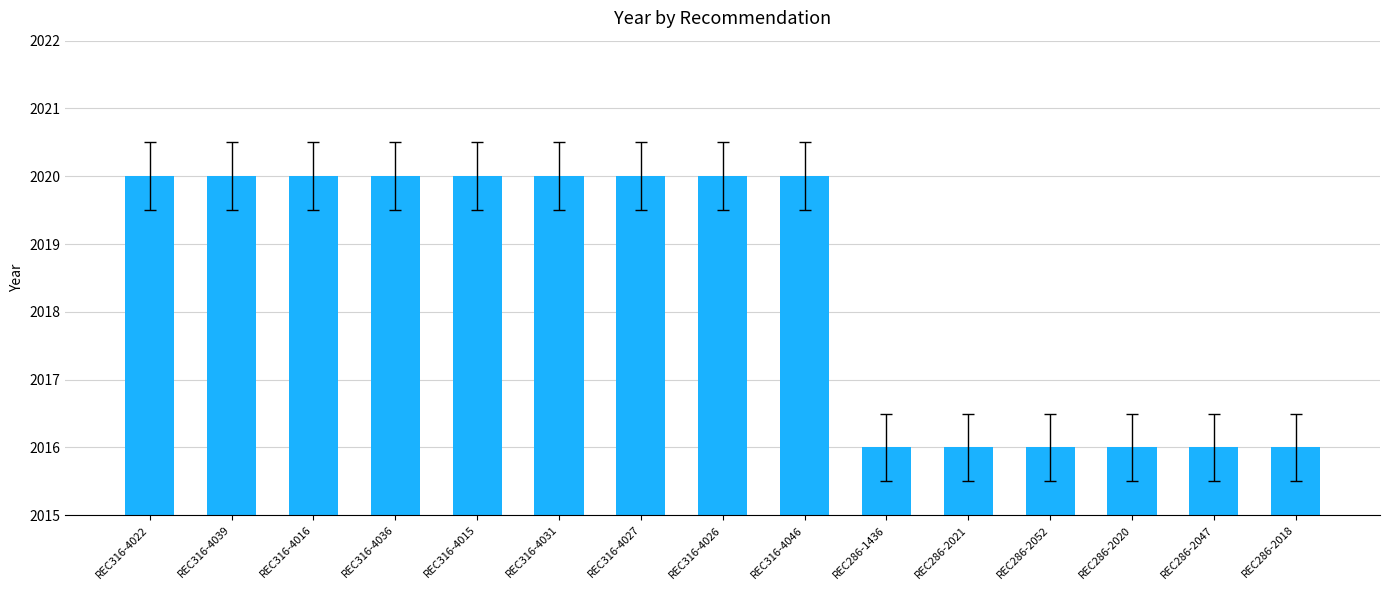

What value does the data have at REC316-4046?

2020